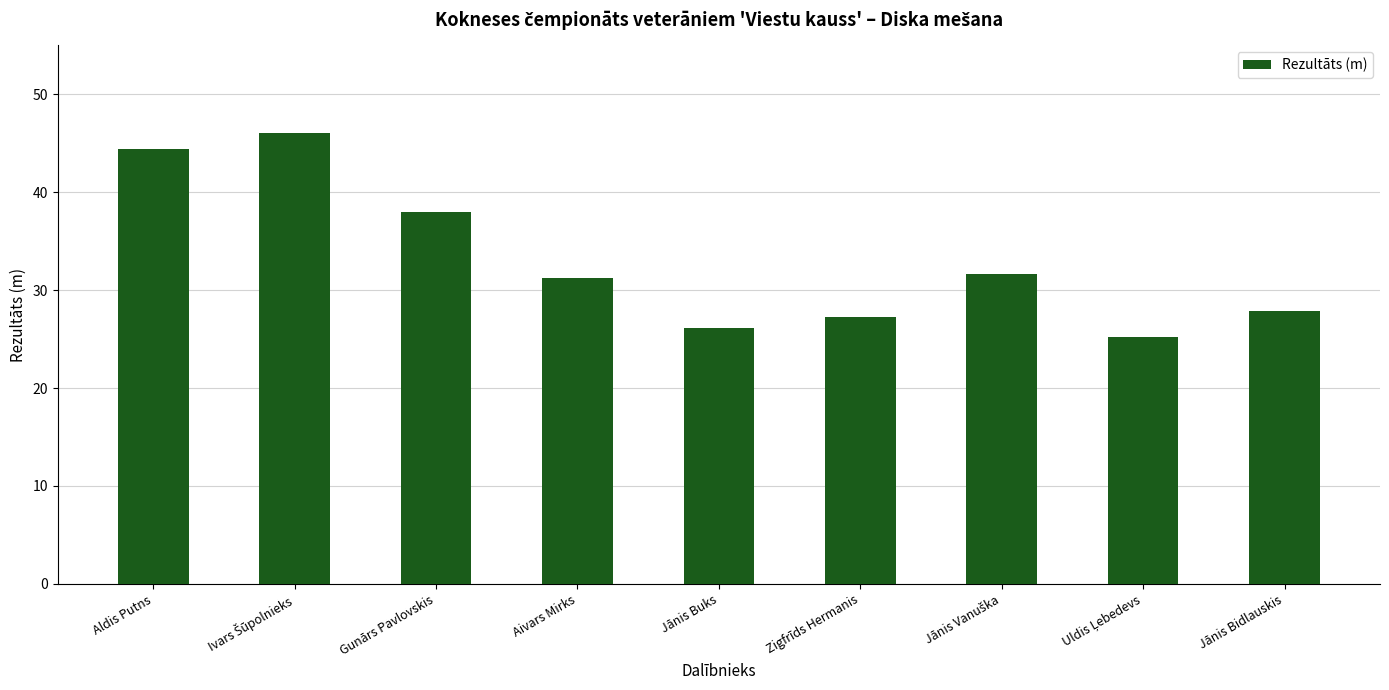

Is it true that the value at Aivars Mirks is 41.0?

False